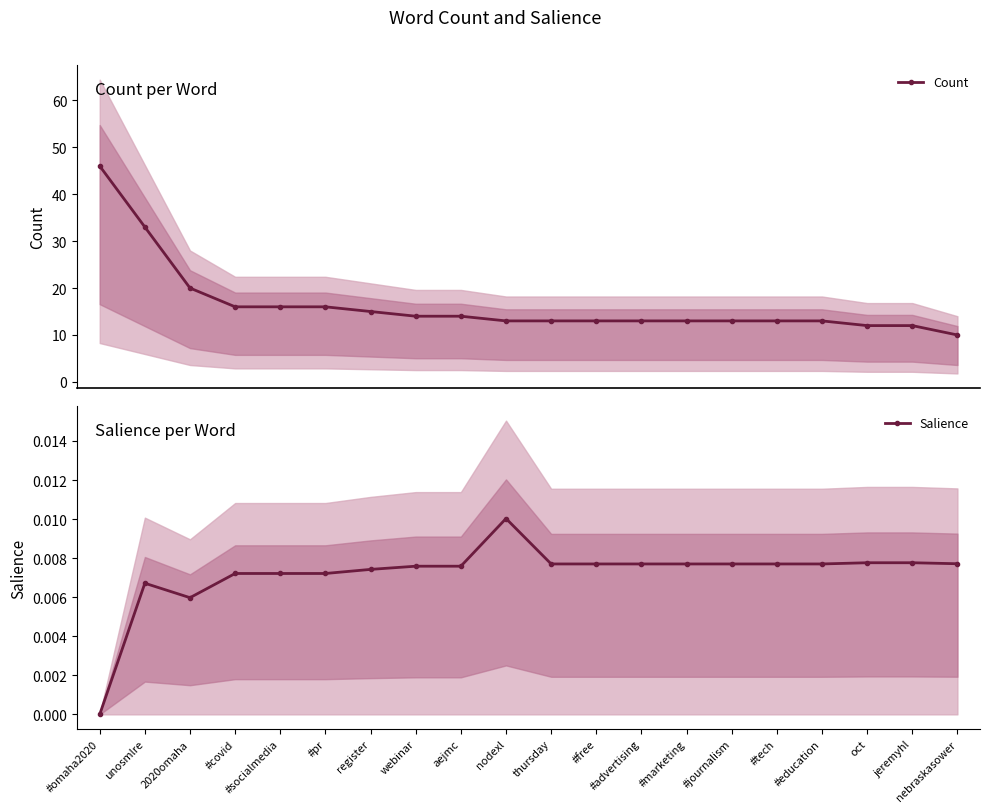

In Salience, how many points are lower than both neighbors (excluding endpoints)?

1